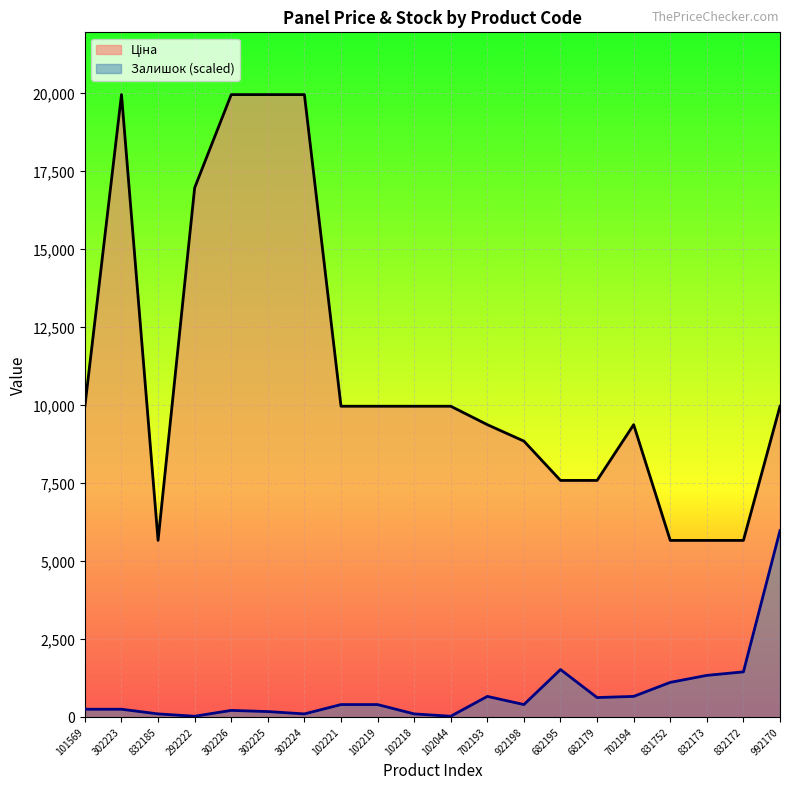

What position from the right is 832185?

18